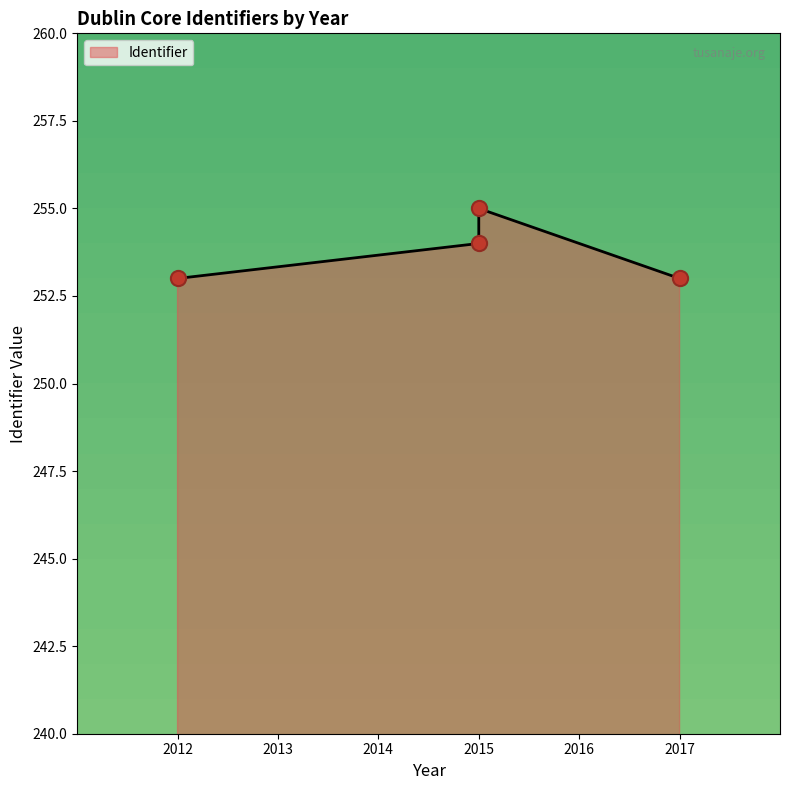

Approximately how many times larger is the value at 2015 compared to 2015?

1.0